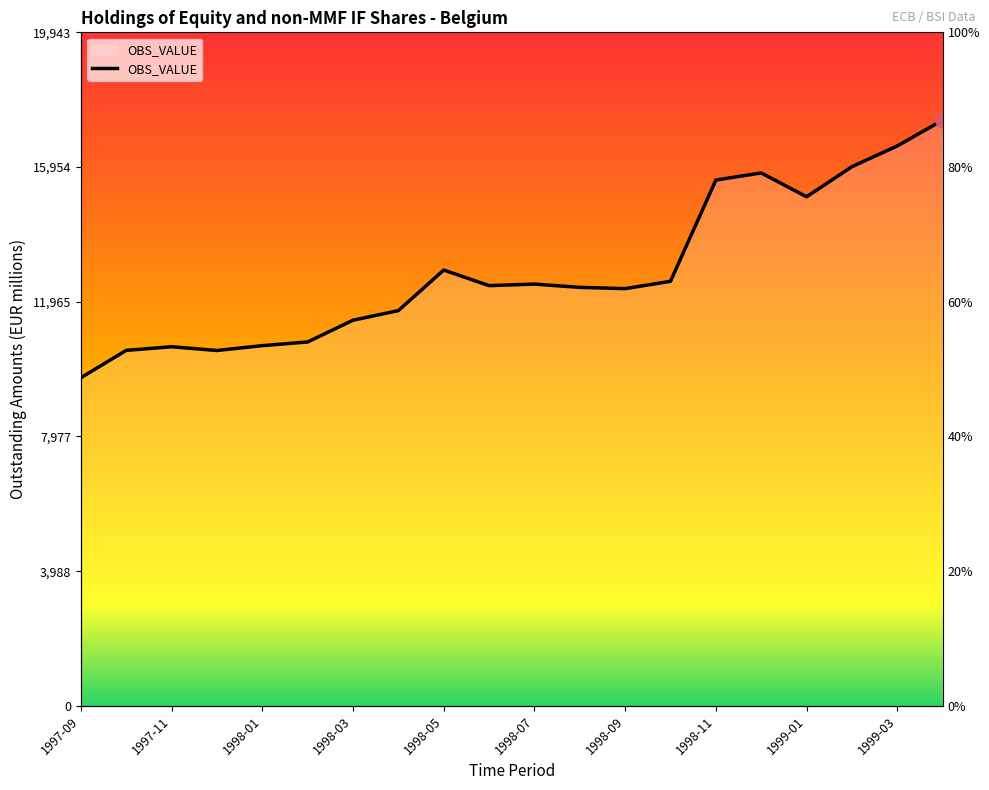

Approximately how many times larger is the value at 1998-08 compared to 1997-10?

1.2